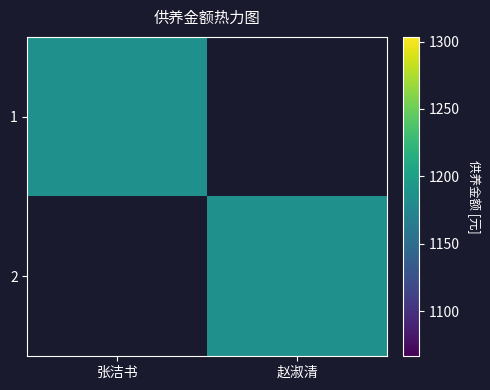

Reading left to right, transcribe all the data shown in this chart.

1: 张洁书=1185	赵淑清=0
2: 张洁书=0	赵淑清=1185